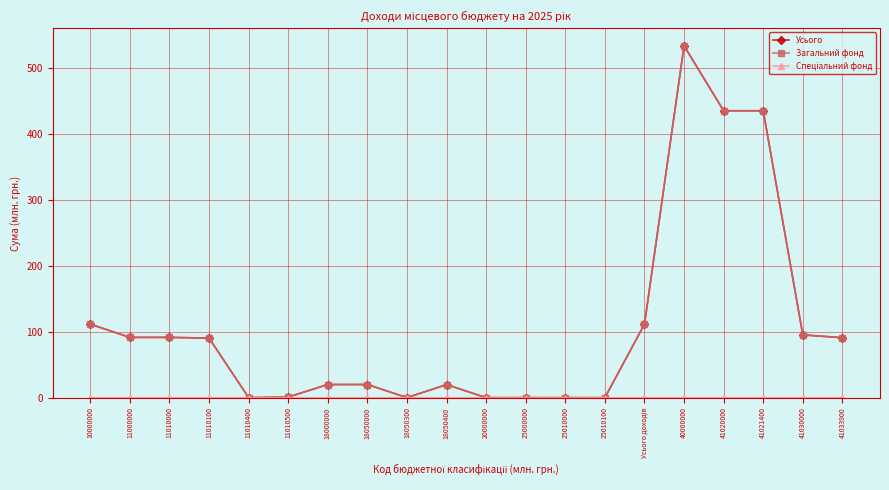

At which category is the sum across all series the highest?

40000000